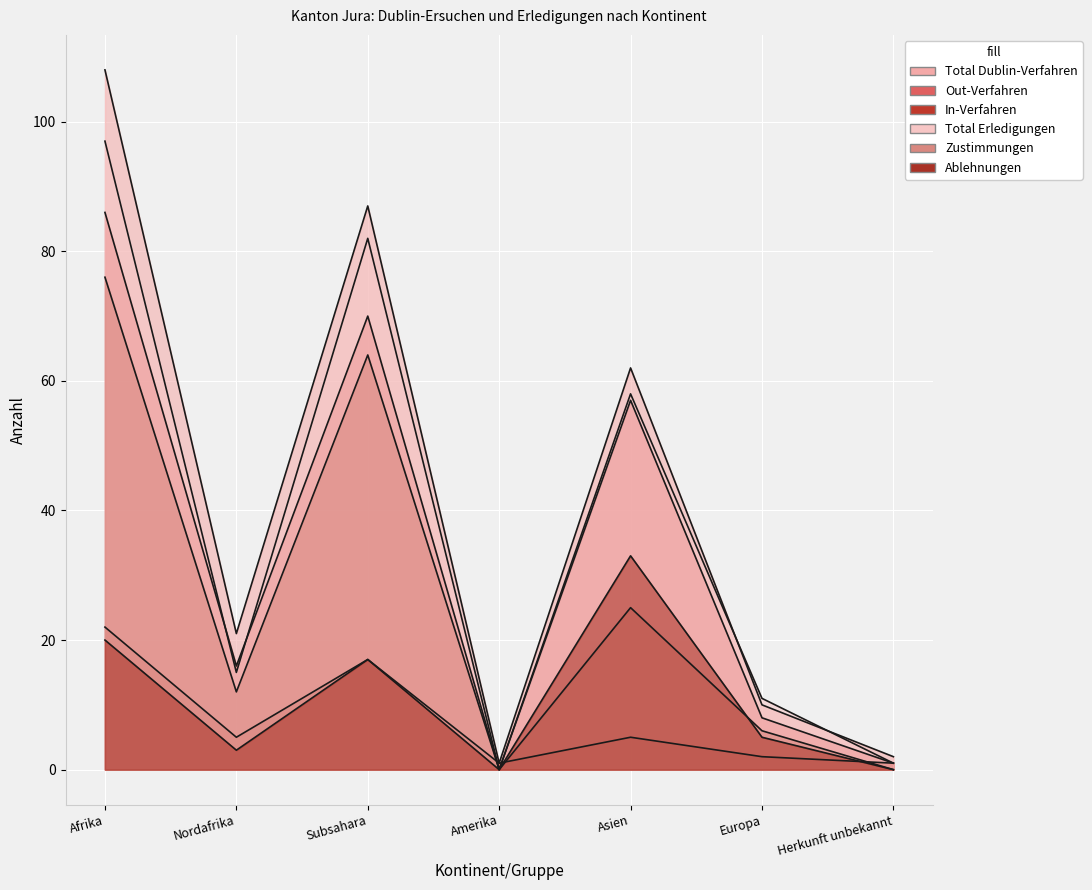

Rank the series by their maximum value, from lowest to highest.

In-Verfahren, Ablehnungen, Zustimmungen, Out-Verfahren, Total Erledigungen, Total Dublin-Verfahren